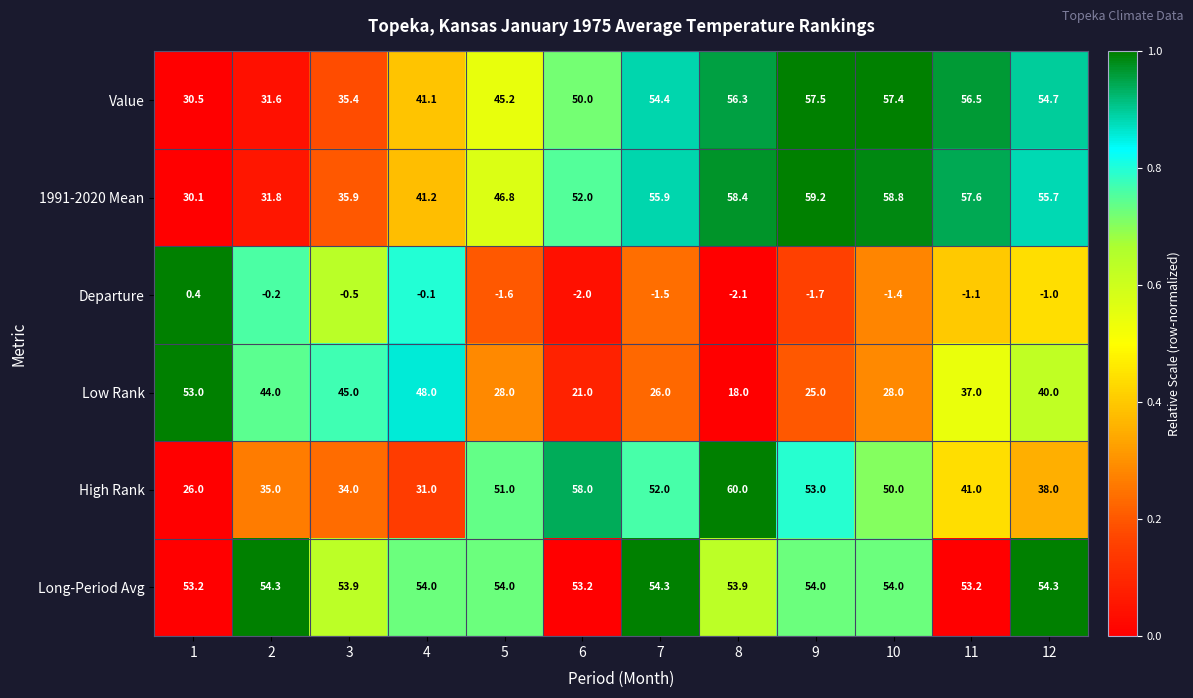

What is the approximate value of Long-Period Avg at 6?

53.2